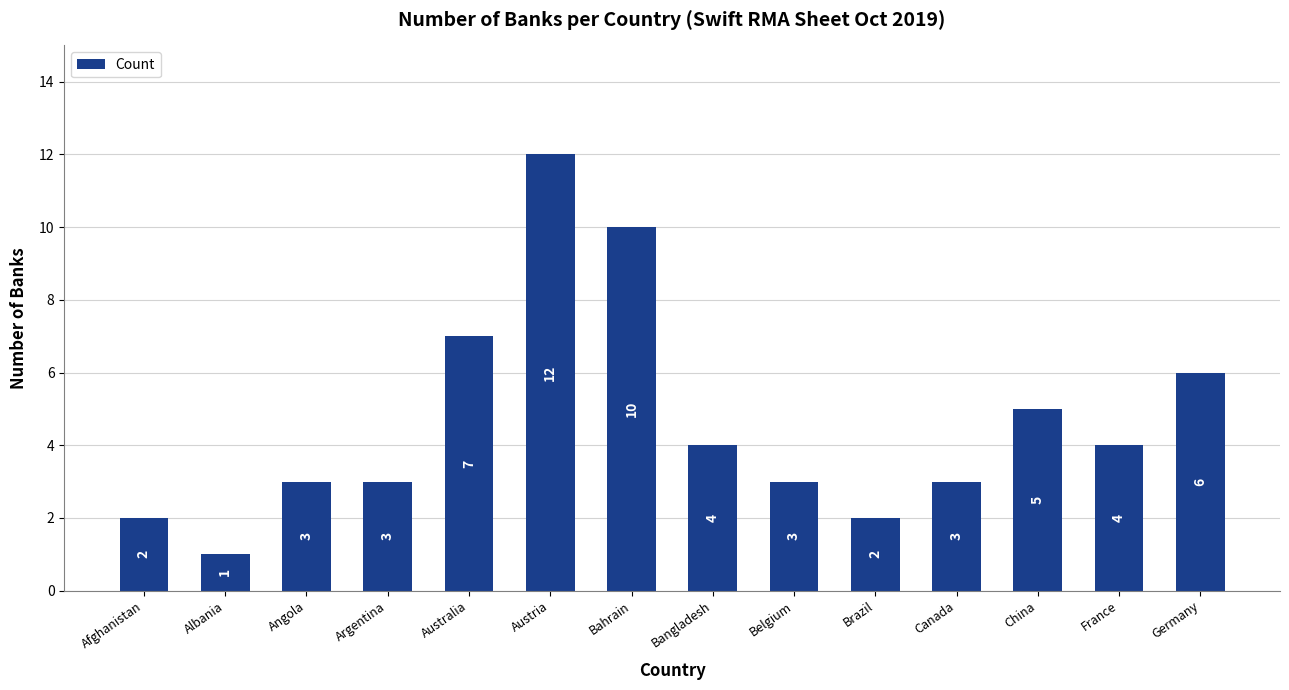

What is the difference between the values at France and Bahrain?

6